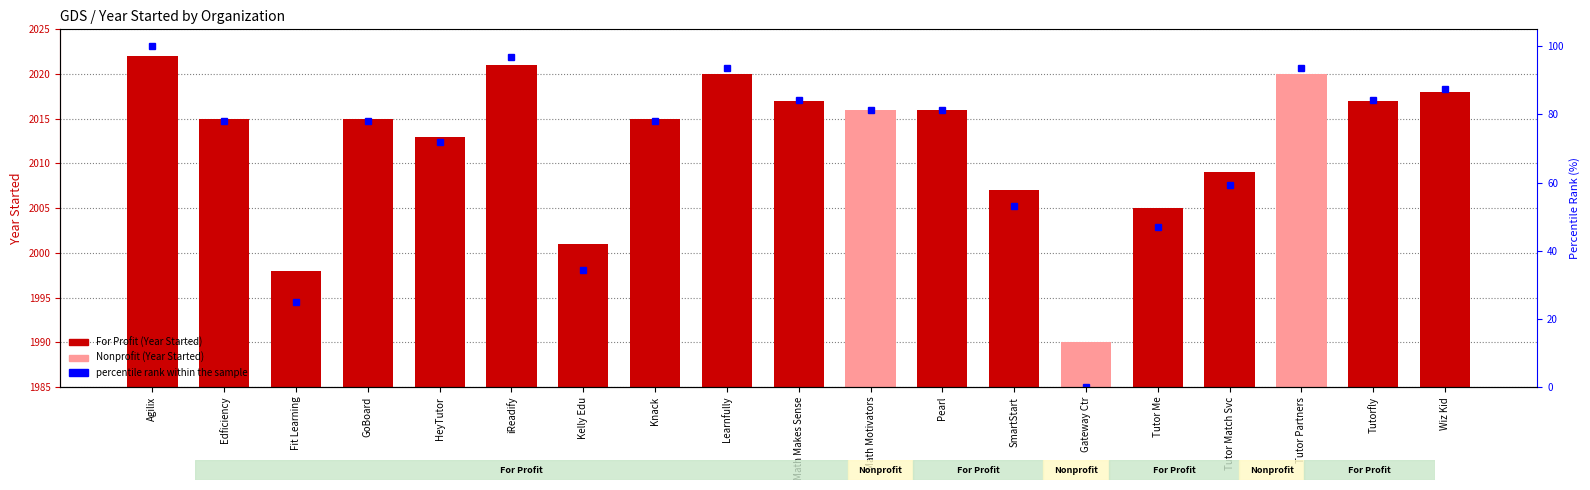

What is the average value of the percentile rank within the sample series?

69.9